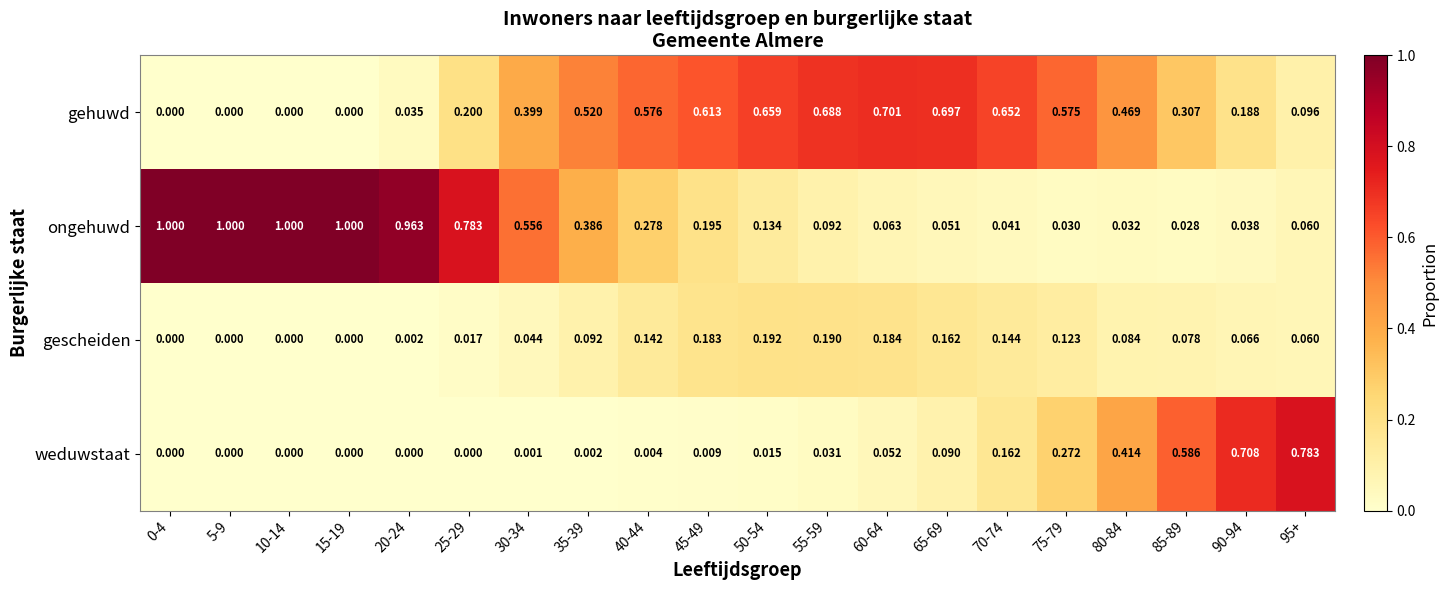

How many series are shown in this chart?

4